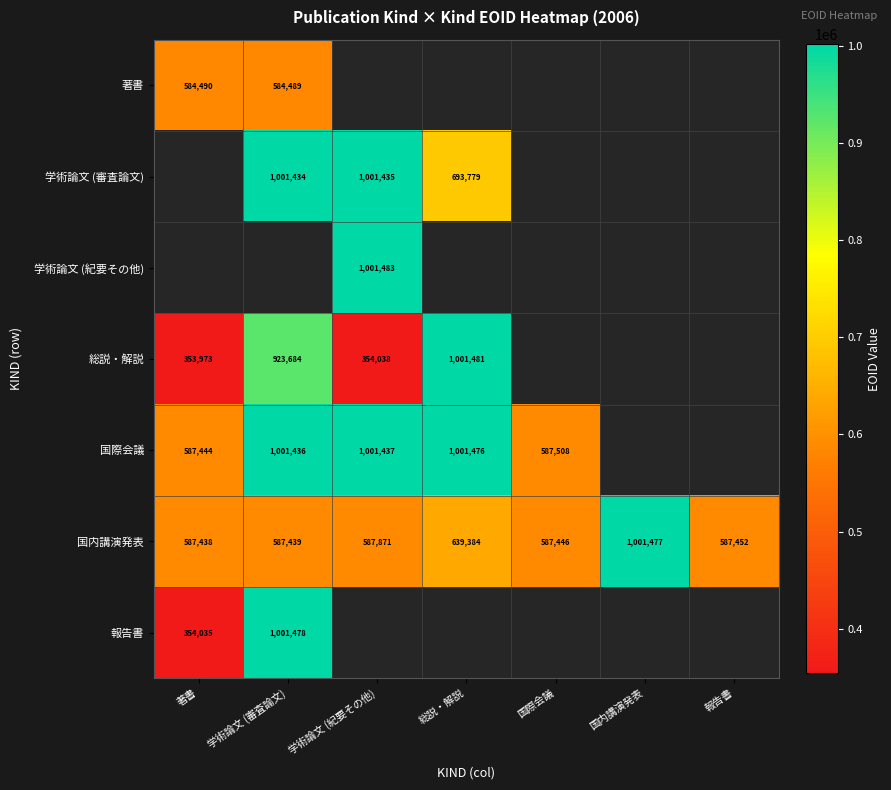

Is the value of 国内講演発表 at 国際会議 greater than the value of 学術論文 (審査論文) at 総説・解説?

No